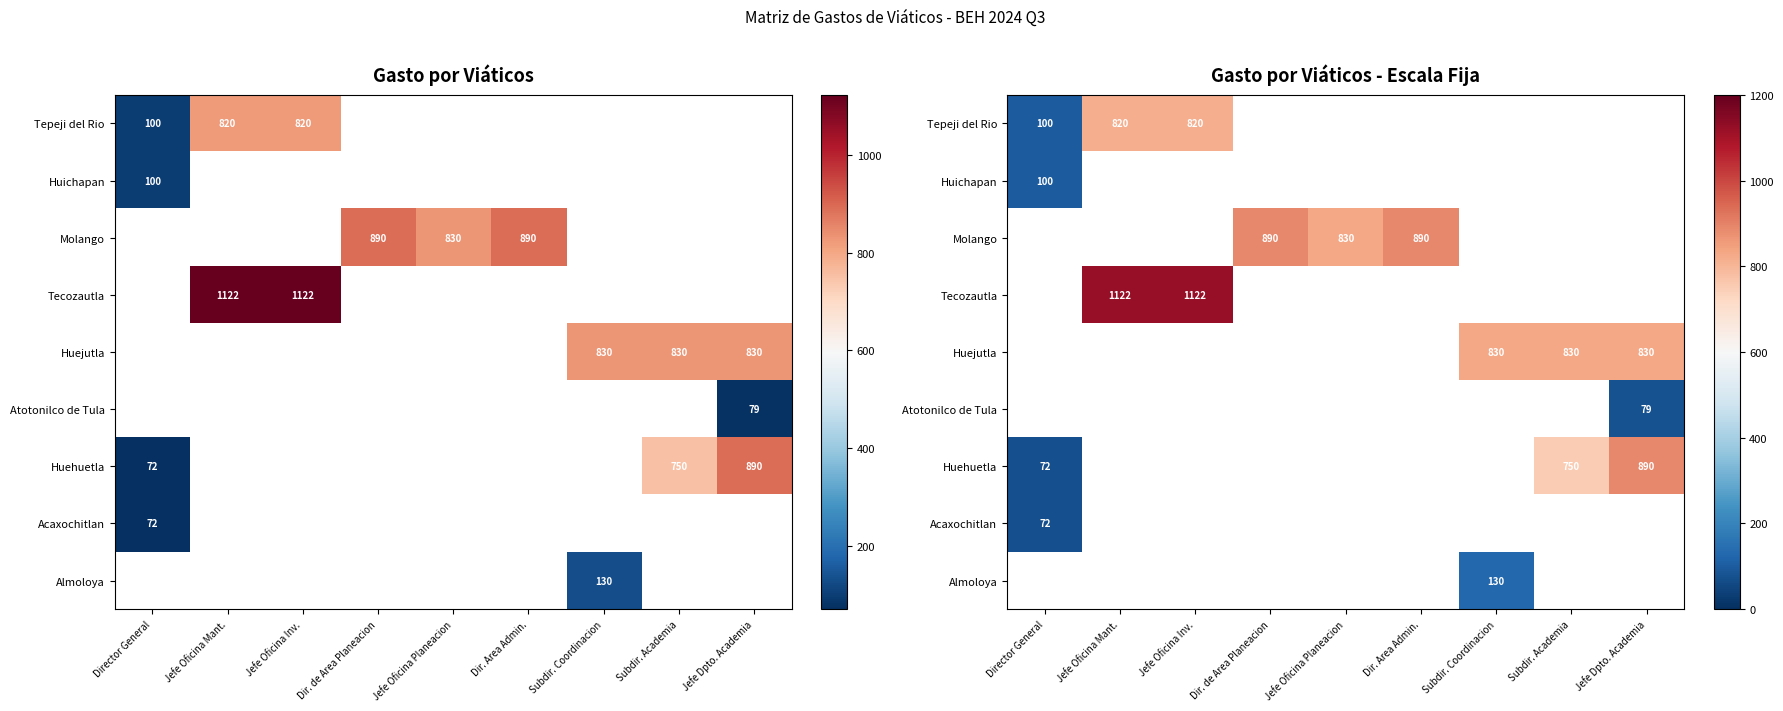

At which label does Molango reach its minimum?

Director General